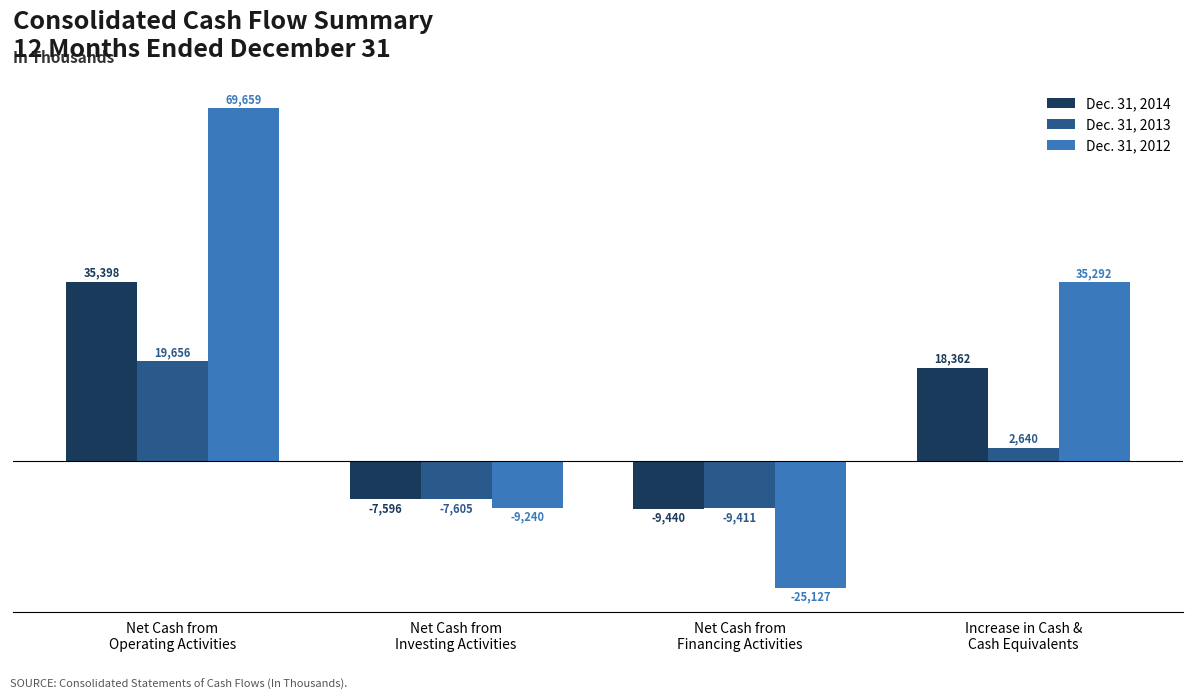

Rank the series by their average value, from highest to lowest.

Dec. 31, 2012, Dec. 31, 2014, Dec. 31, 2013